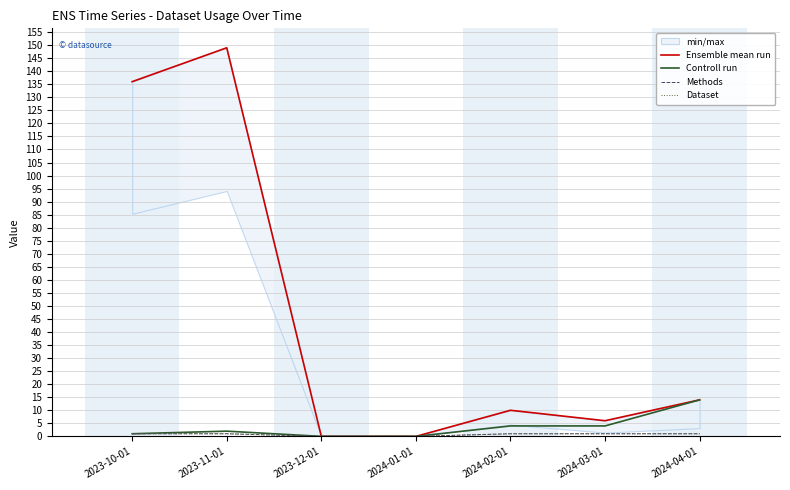

Reading left to right, list all the values displayed in this chart.

Ensemble mean run: 2023-10-01=136	2023-11-01=149	2023-12-01=0	2024-01-01=0	2024-02-01=10	2024-03-01=6	2024-04-01=14
Controll run: 2023-10-01=1	2023-11-01=2	2023-12-01=0	2024-01-01=0	2024-02-01=4	2024-03-01=4	2024-04-01=14
Methods: 2023-10-01=1	2023-11-01=1	2023-12-01=0	2024-01-01=0	2024-02-01=1	2024-03-01=1	2024-04-01=1
Dataset: 2023-10-01=1	2023-11-01=1	2023-12-01=0	2024-01-01=0	2024-02-01=1	2024-03-01=1	2024-04-01=1